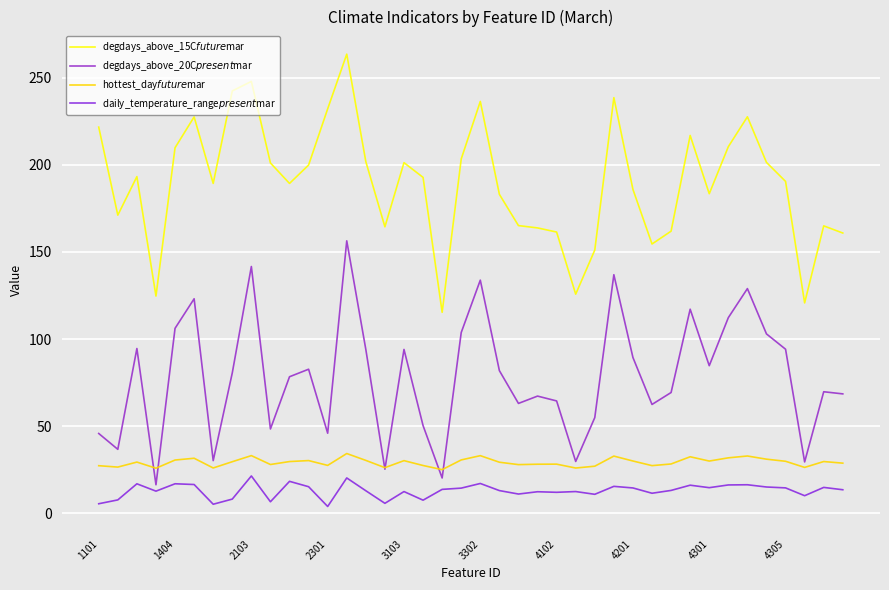

How many lines are shown in the chart?

4